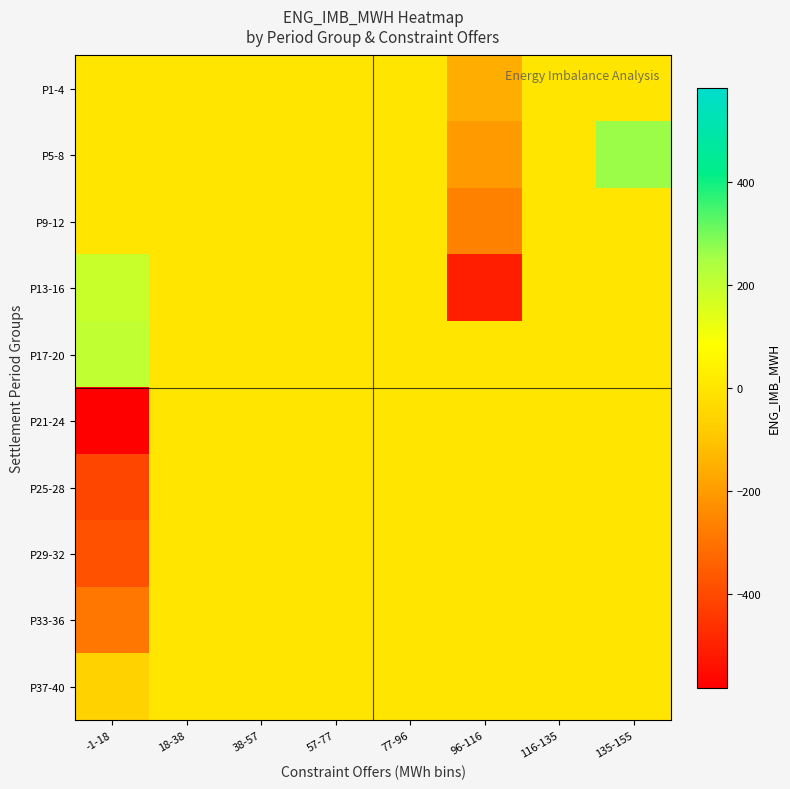

Rank the series at 116-135 from lowest to highest value.

P1-4, P5-8, P9-12, P13-16, P17-20, P21-24, P25-28, P29-32, P33-36, P37-40